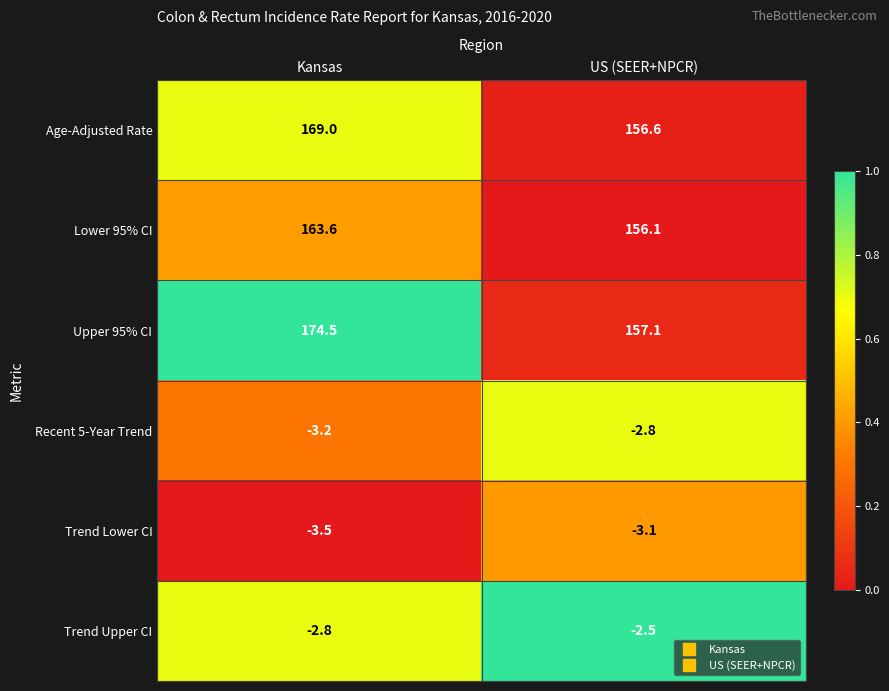

Reading right to left, transcribe all the data shown in this chart.

Age-Adjusted Rate: 156.6	169.0
Lower 95% CI: 156.1	163.6
Upper 95% CI: 157.1	174.5
Recent 5-Year Trend: -2.8	-3.2
Trend Lower CI: -3.1	-3.5
Trend Upper CI: -2.5	-2.8